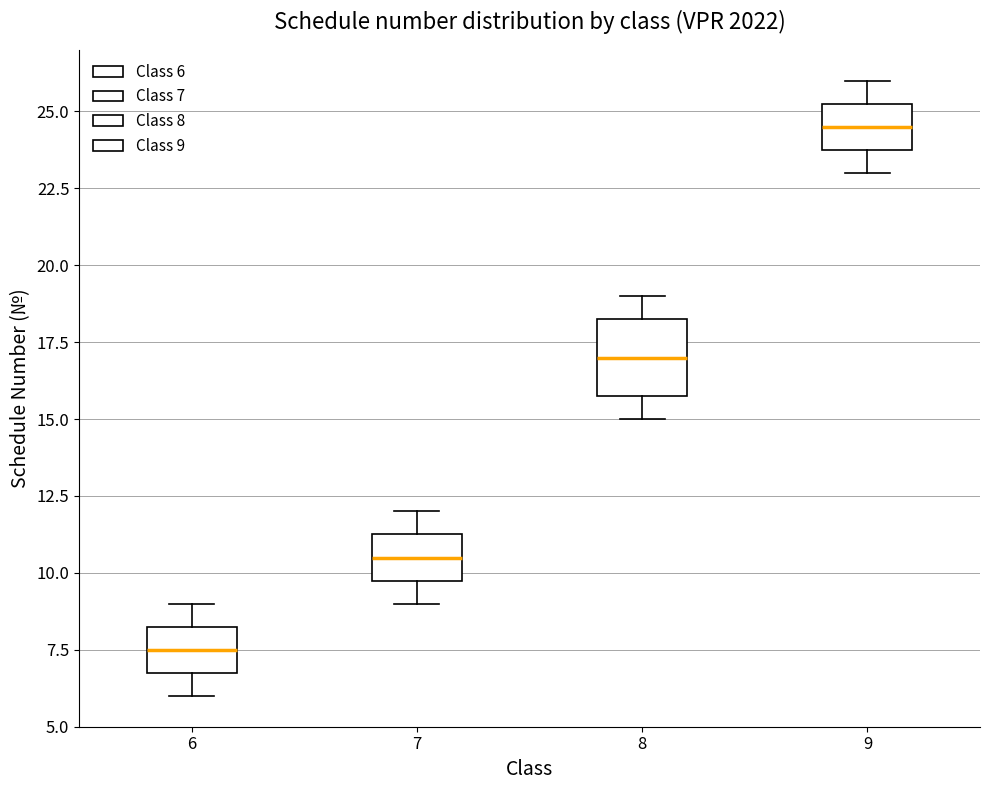

Reading left to right, read every box against the y-axis: the position of its median line, the range the box covers, and the ends of its whiskers. The values are not printed on the chart, so give them approximately, as read against the axis.

6: median 7.5, box 7.0 to 8.5, whiskers 6.0 to 9.0
7: median 10.5, box 10.0 to 11.5, whiskers 9.0 to 12.0
8: median 17.0, box 16.0 to 18.5, whiskers 15.0 to 19.0
9: median 24.5, box 24.0 to 25.5, whiskers 23.0 to 26.0